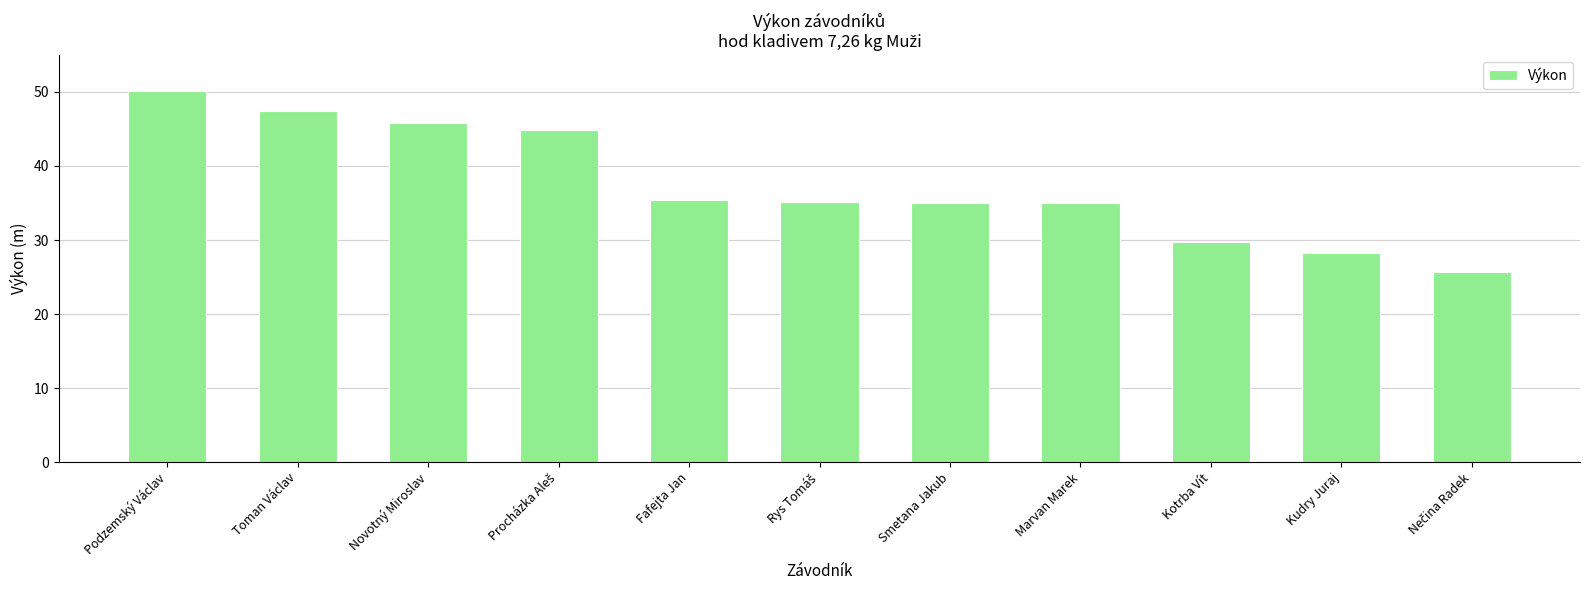

What position from the right is Podzemský Václav?

11